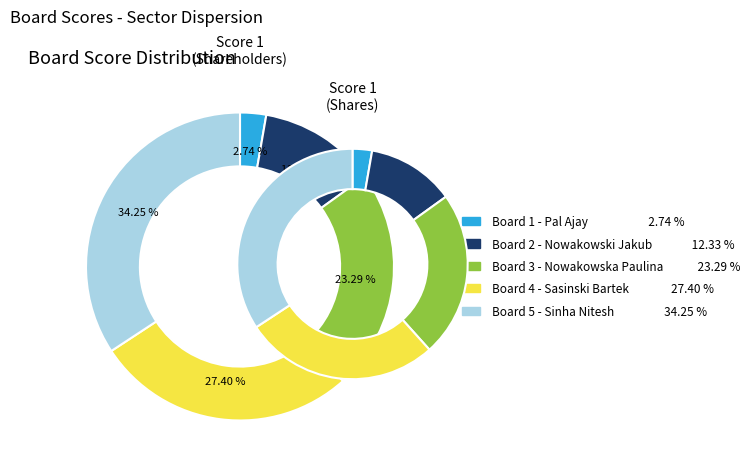

What percentage is NOT represented by Board 5 - Sinha Nitesh?

65.8%